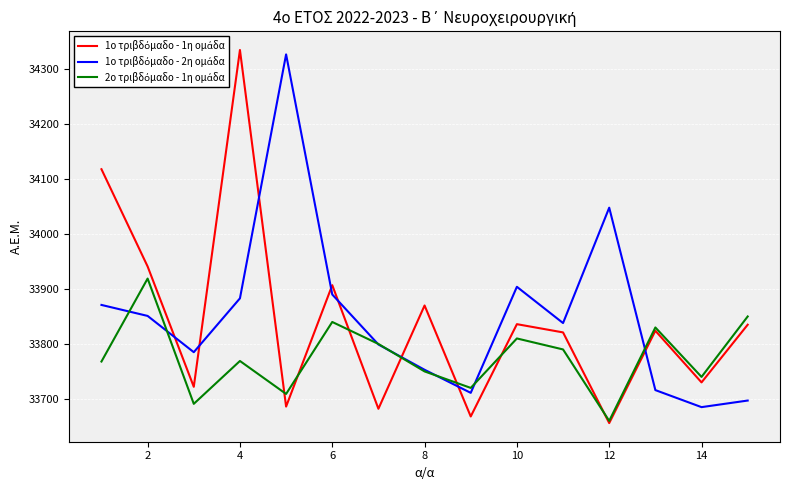

What is the smallest value displayed?

33656